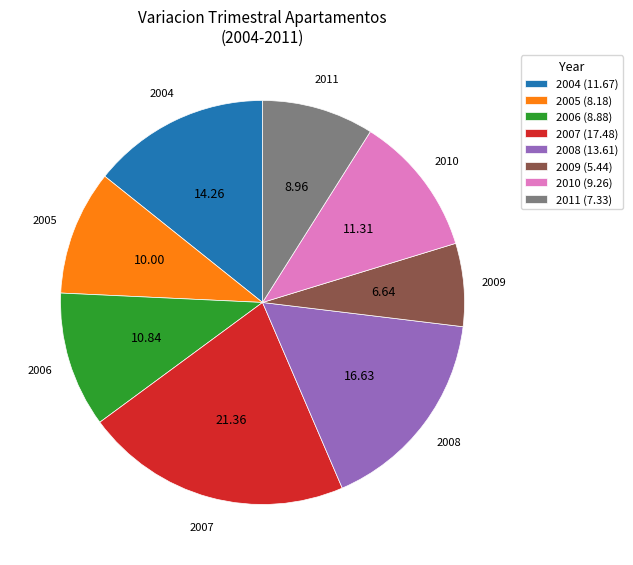

Which category has the smallest portion of the pie?

2009